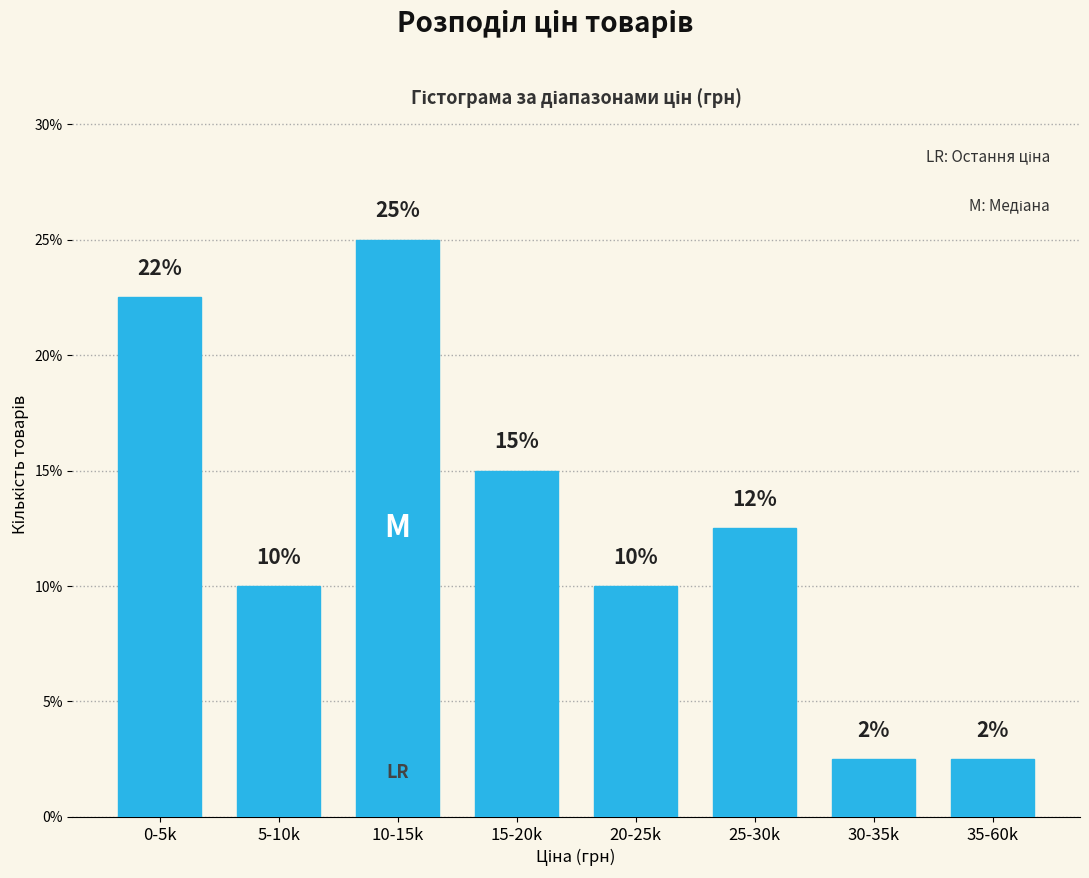

Between 5-10k and 15-20k, which is larger?

15-20k